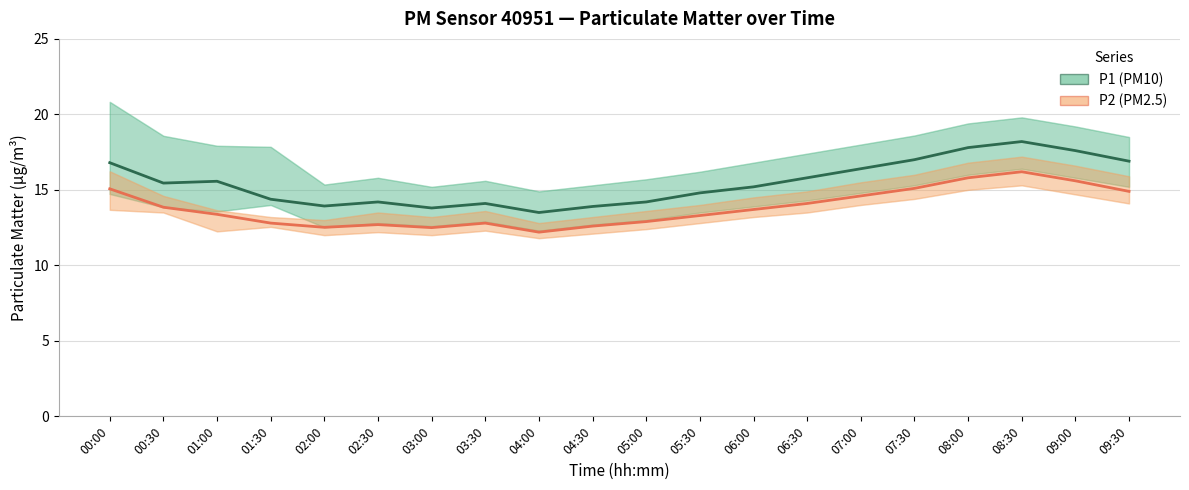

What is the difference between the maximum and minimum values in the P2 (PM2.5) series?

4.0